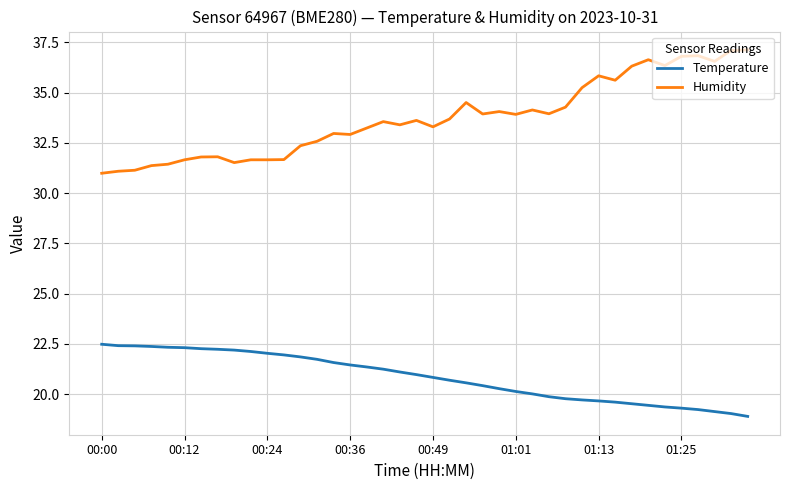

What is the sum of all Humidity values?

1348.7